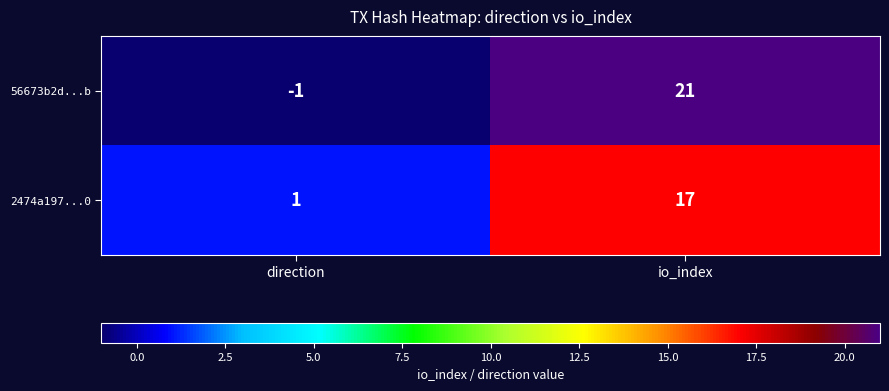

Which category has the lowest value across all series?

direction